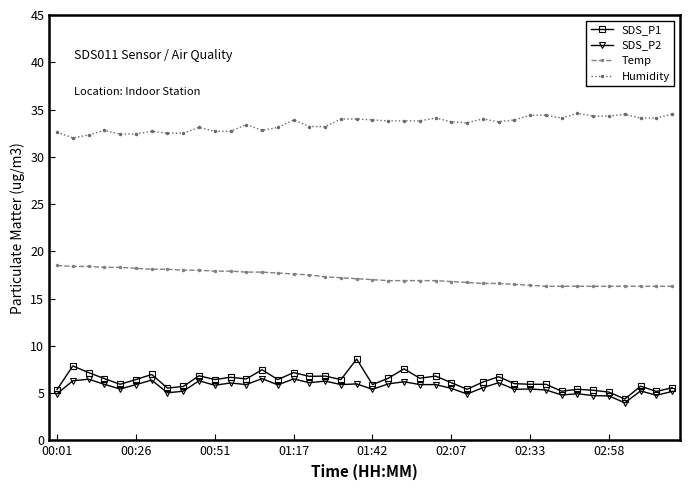

List the series in order of their peak value, lowest first.

SDS_P2, SDS_P1, Temp, Humidity